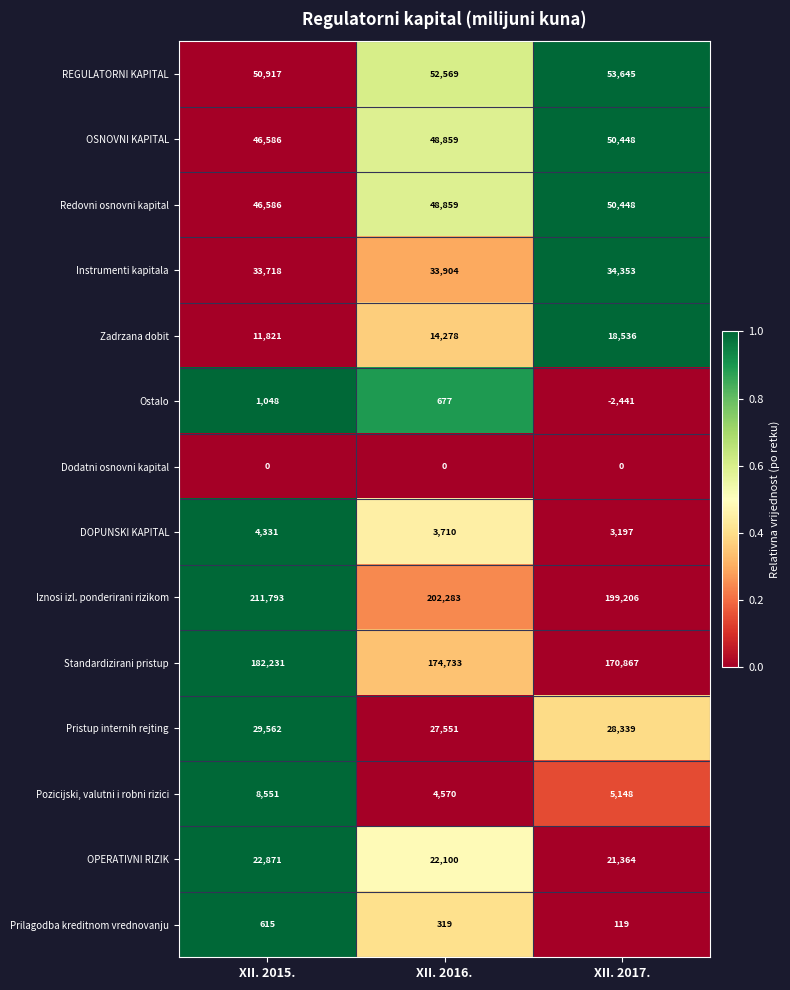

What is the difference between the maximum and minimum values in the Instrumenti kapitala series?

635